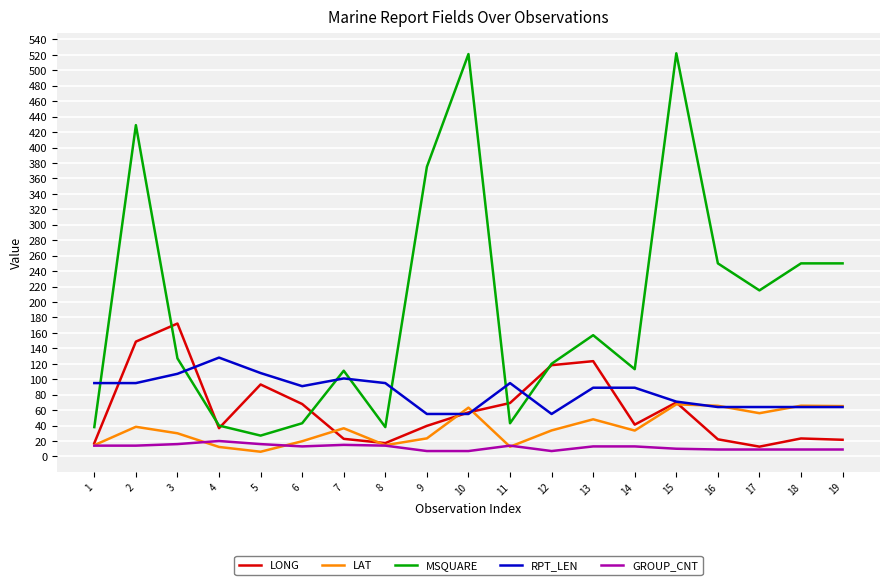

True or false: GROUP_CNT and MSQUARE cross at least once.

False